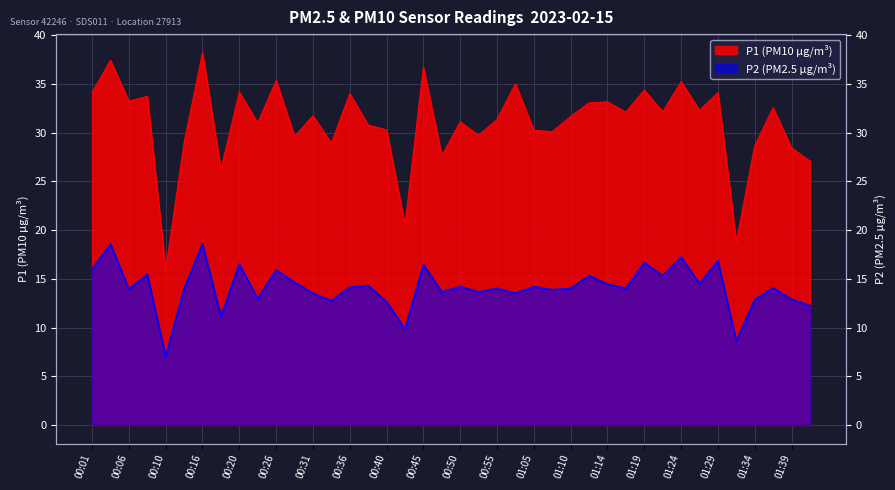

How many lines are shown in the chart?

2